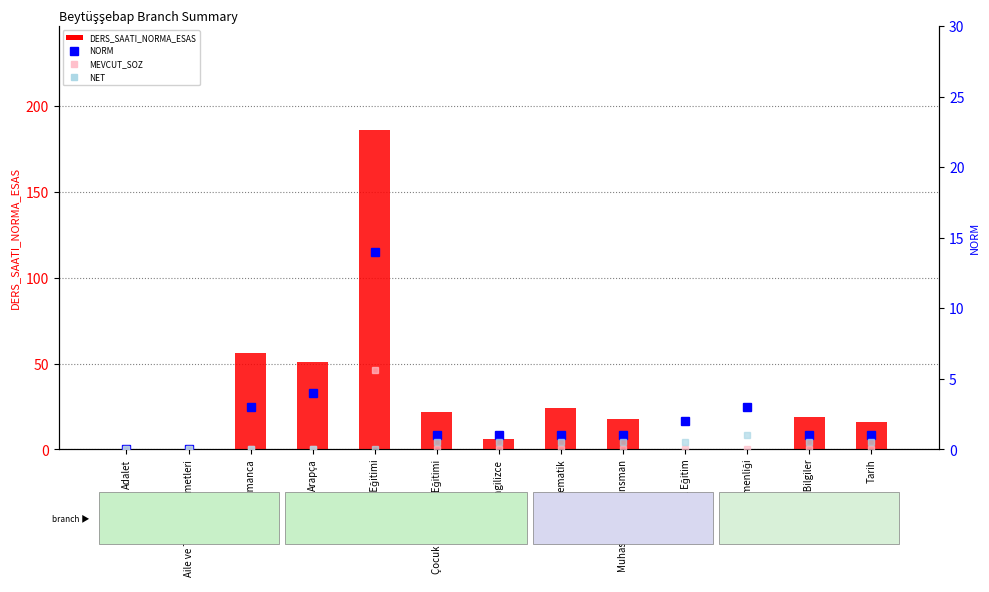

Between Aile ve Tüketici Hizmetleri and Özel Eğitim, which series saw the biggest shift?

NORM